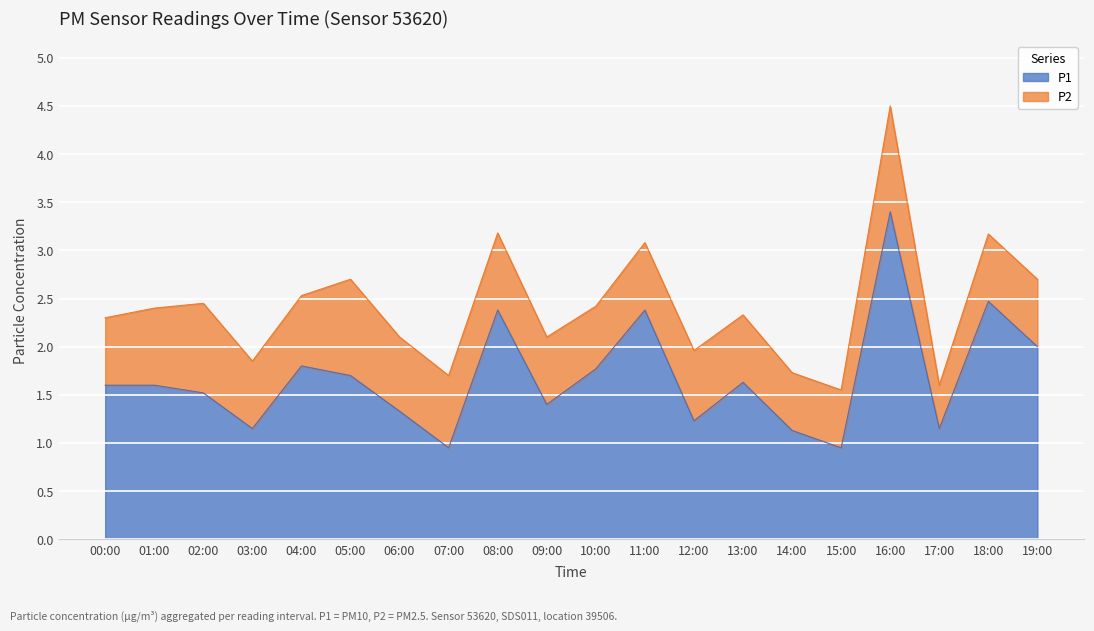

What is the ratio of the value at 13:00 to the value at 08:00?

0.7